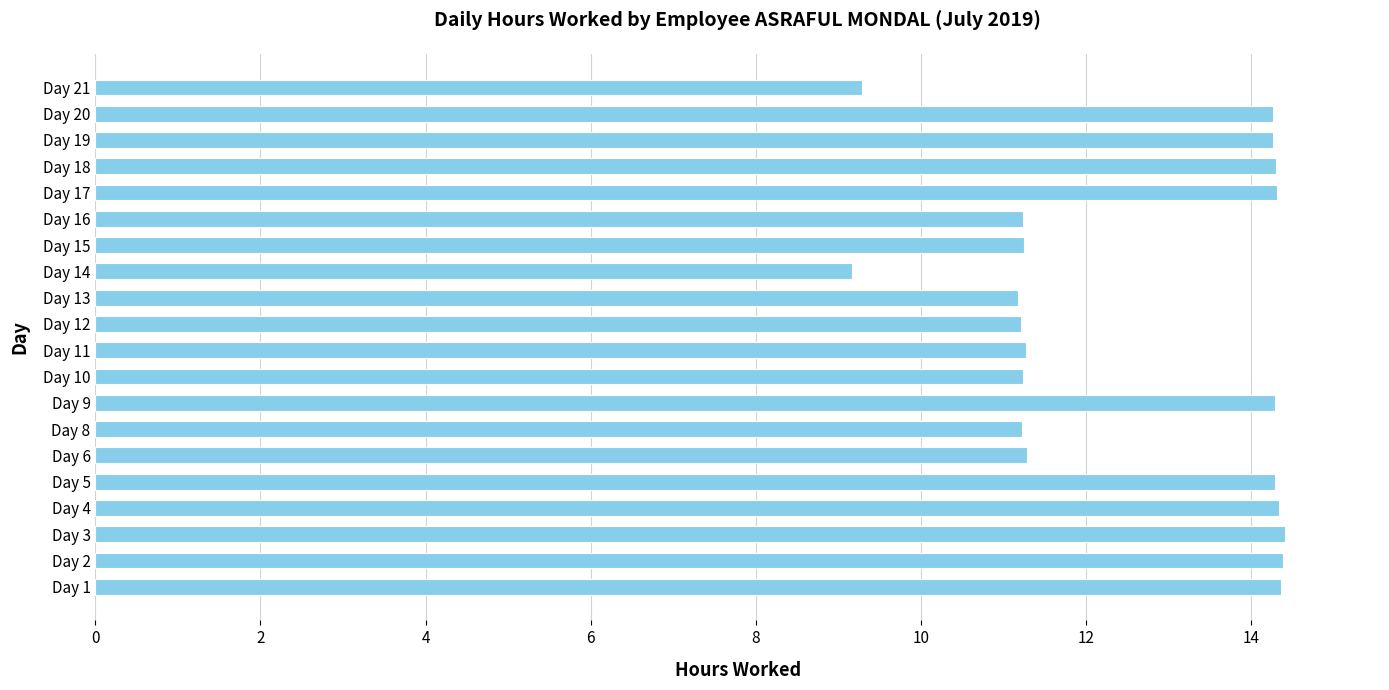

What is the change in value from Day 15 to Day 19?

+3.0